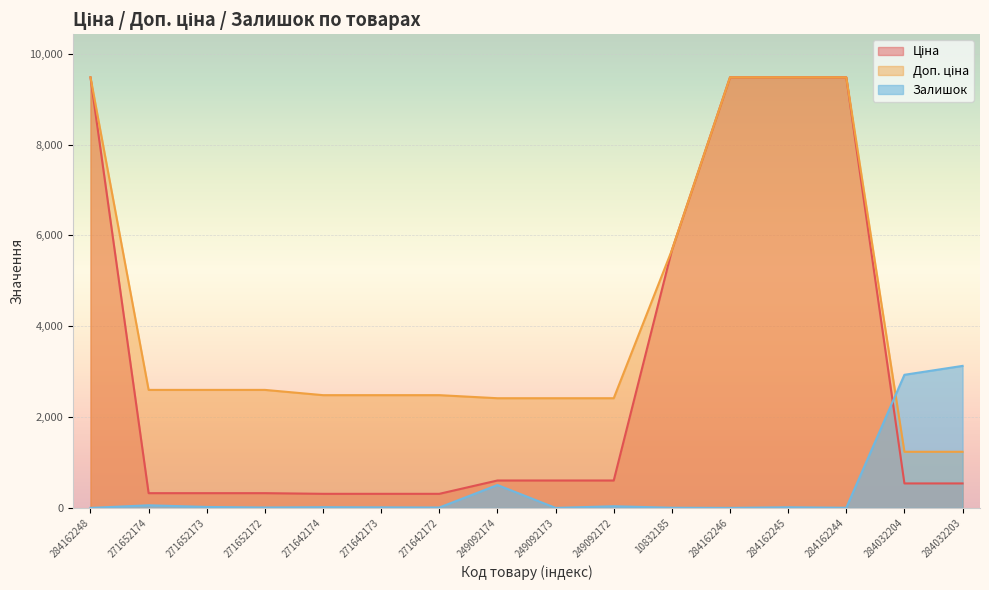

Reading right to left, list all the values displayed in this chart.

Ціна: 284032203=539.0	284032204=539.0	284162244=9480.1	284162245=9480.1	284162246=9480.1	10832185=5673.8	249092172=603.7	249092173=603.7	249092174=603.7	271642172=310.3	271642173=310.3	271642174=310.3	271652172=324.8	271652173=324.8	271652174=324.8	284162248=9480.1
Доп. ціна: 284032203=1235.4	284032204=1235.4	284162244=9480.1	284162245=9480.1	284162246=9480.1	10832185=5673.8	249092172=2414.8	249092173=2414.8	249092174=2414.8	271642172=2482.4	271642173=2482.4	271642174=2482.4	271652172=2598.3	271652173=2598.3	271652174=2598.3	284162248=9480.1
Залишок: 284032203=3126.7	284032204=2930.6	284162244=3.5	284162245=14.0	284162246=0.0	10832185=3.5	249092172=36.8	249092173=0.0	249092174=504.2	271642172=8.8	271642173=12.3	271642174=15.8	271652172=8.8	271652173=21.0	271652174=57.8	284162248=0.0